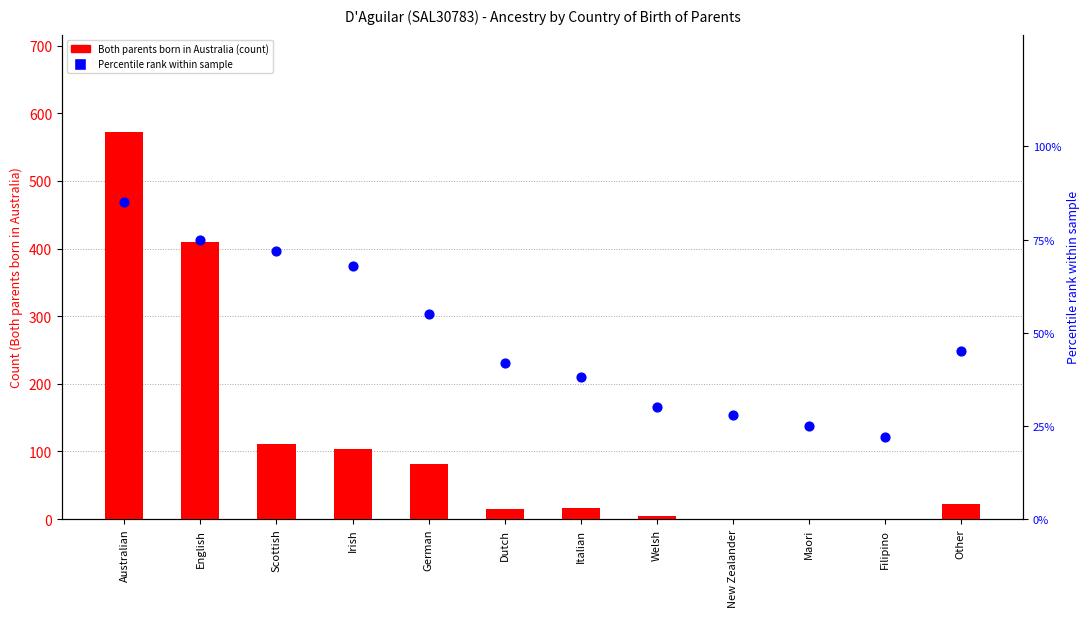

At how many categories does at least one series exceed 556?

1